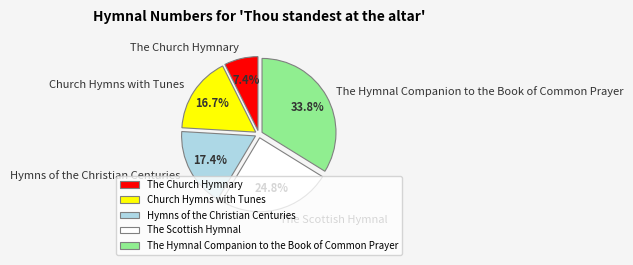

To the nearest percent, what portion does The Hymnal Companion to the Book of Common Prayer represent?

34%